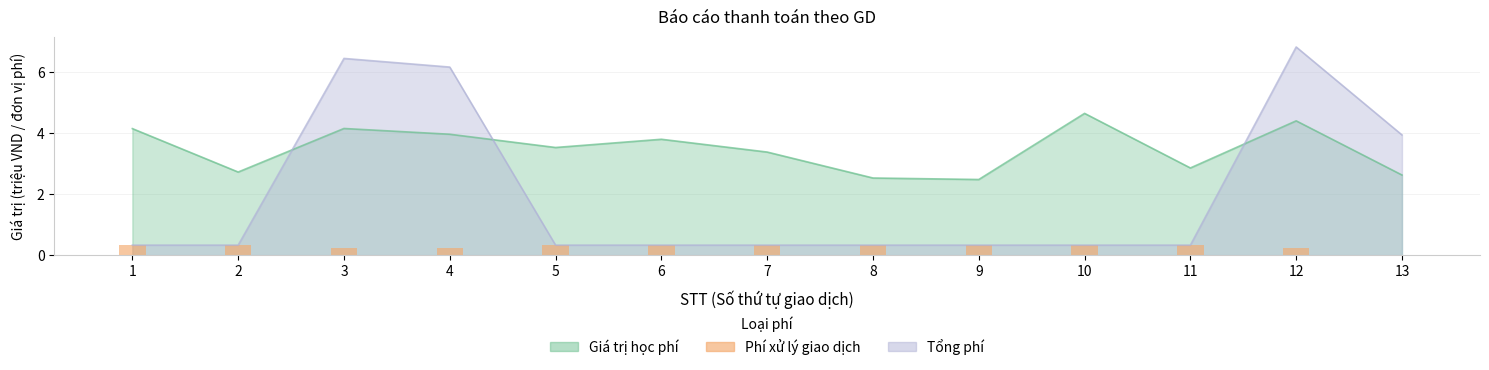

What is the value of the 4th bar from the left?

0.2